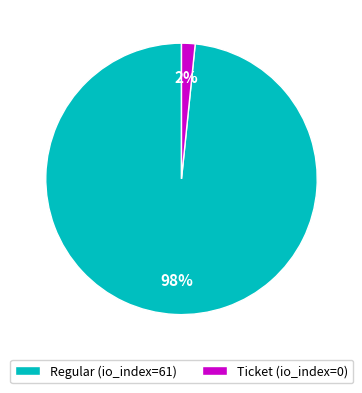

Which slice is the largest?

Regular (io_index=61)